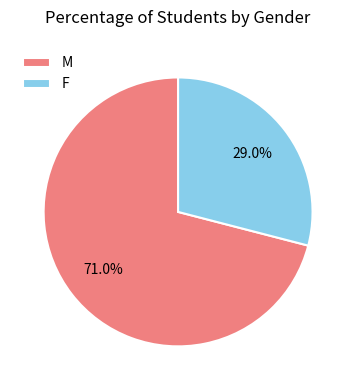

To the nearest percent, what percentage of the pie is F?

29%